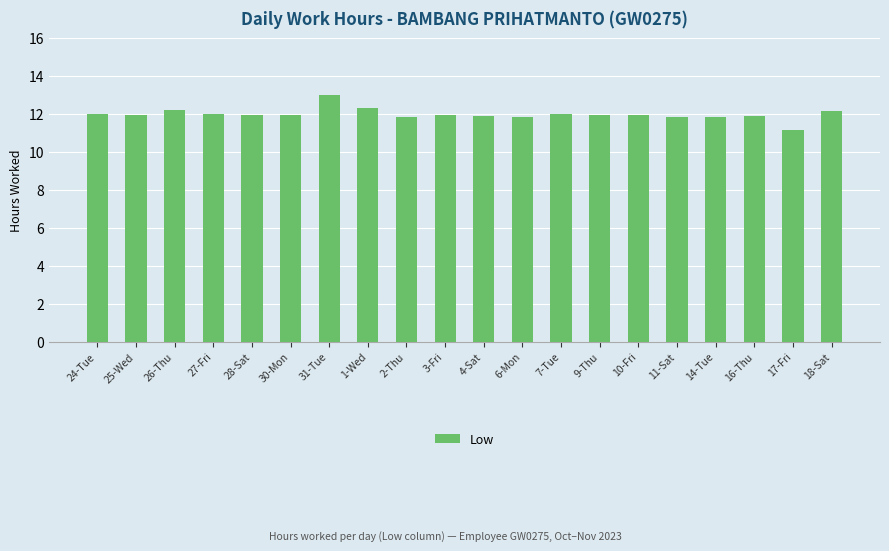

What is the greatest value displayed?

13.0